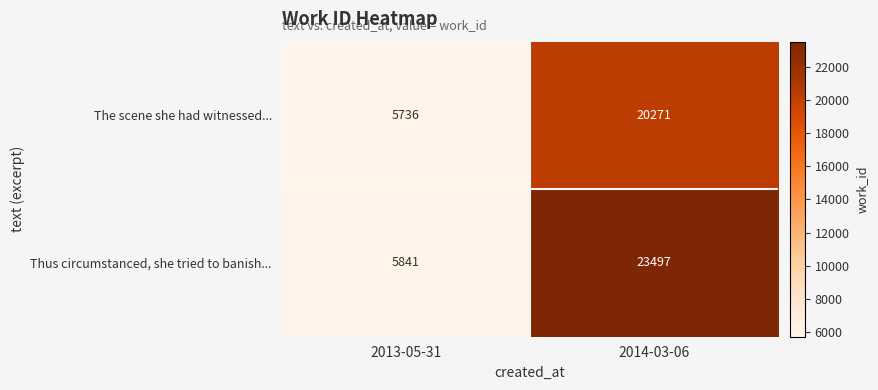

What is the average value of the The scene she had witnessed... series?

13004